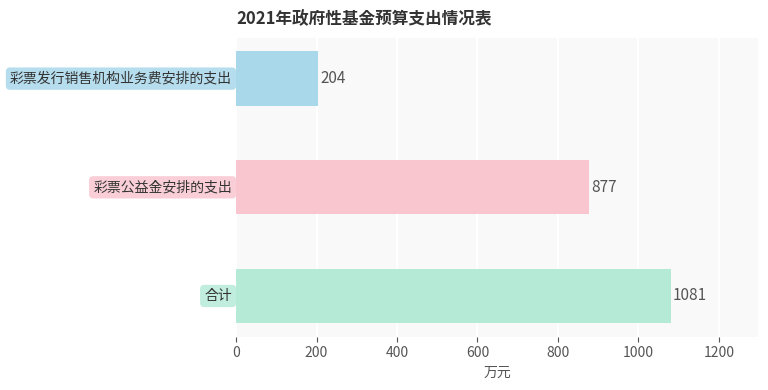

What is the greatest value displayed?

1081